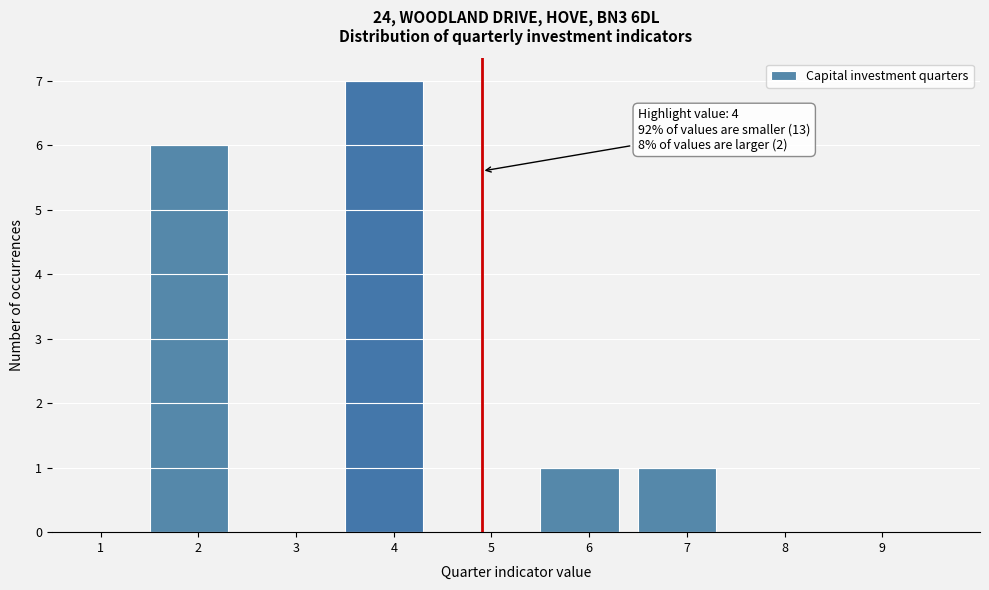

Over which range of the x-axis is the bar tallest?

3.5 to 4.5